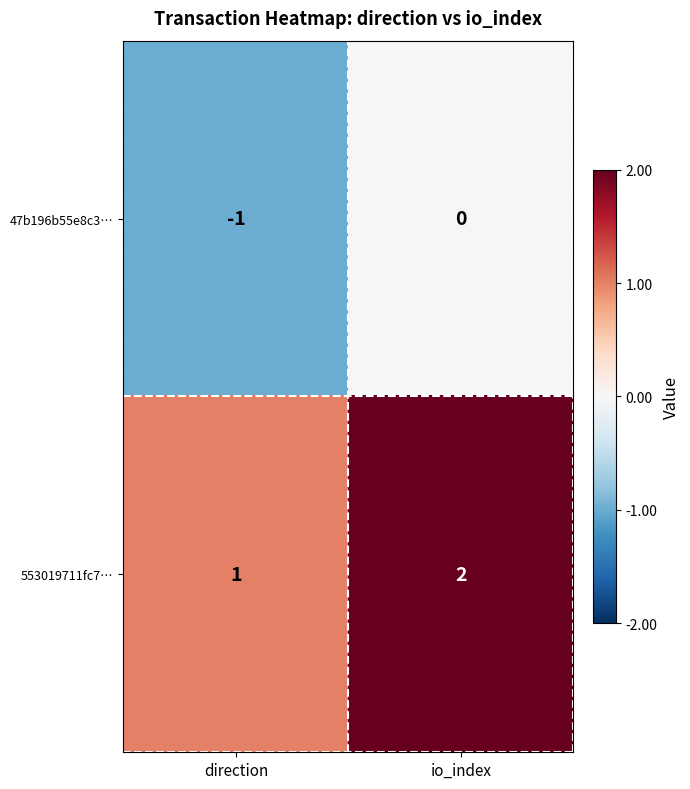

How many distinct data groups are displayed?

2